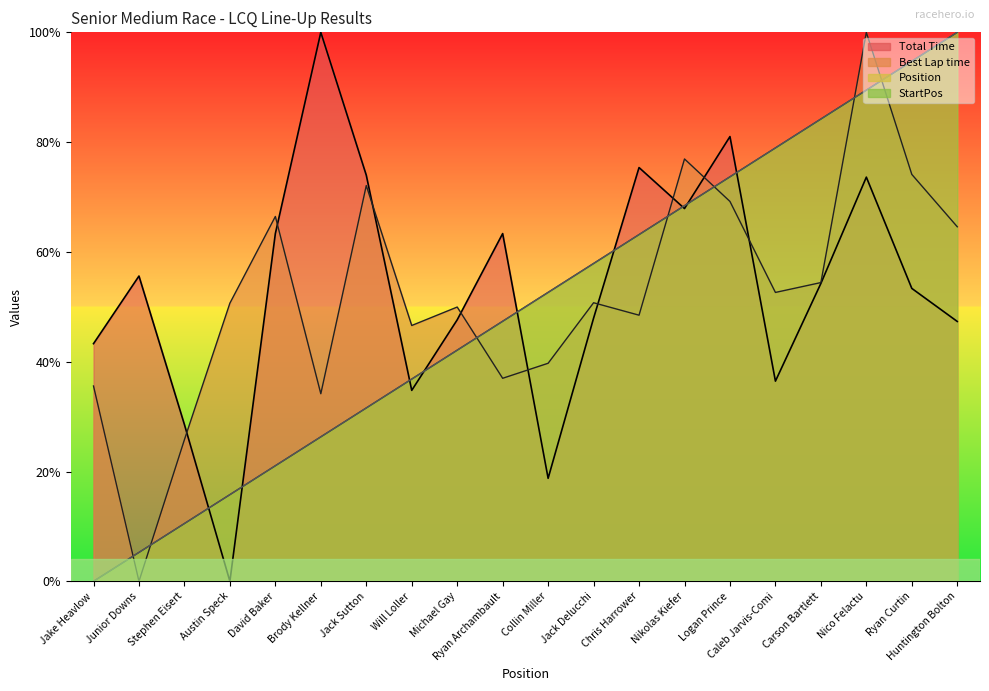

Read the StartPos value at Caleb Jarvis-Comi.

0.8